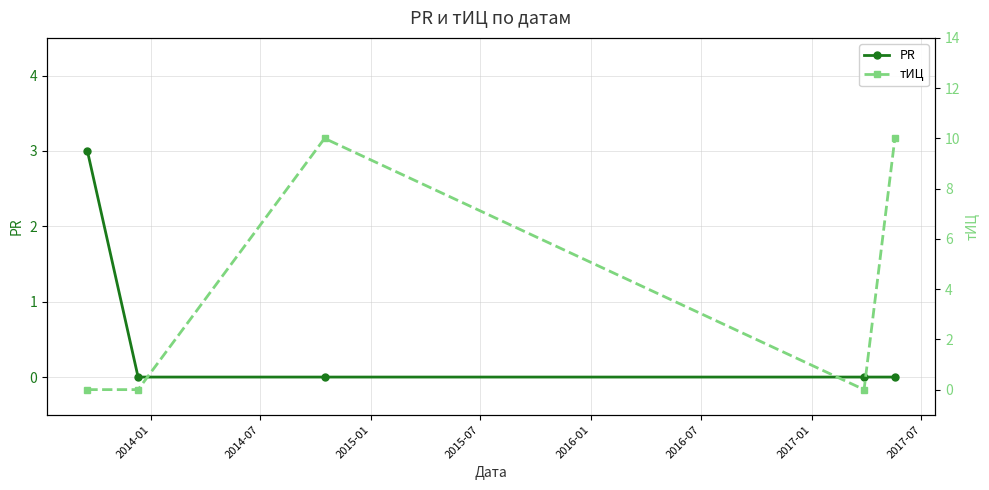

What is the difference between the maximum and minimum values in the PR series?

3